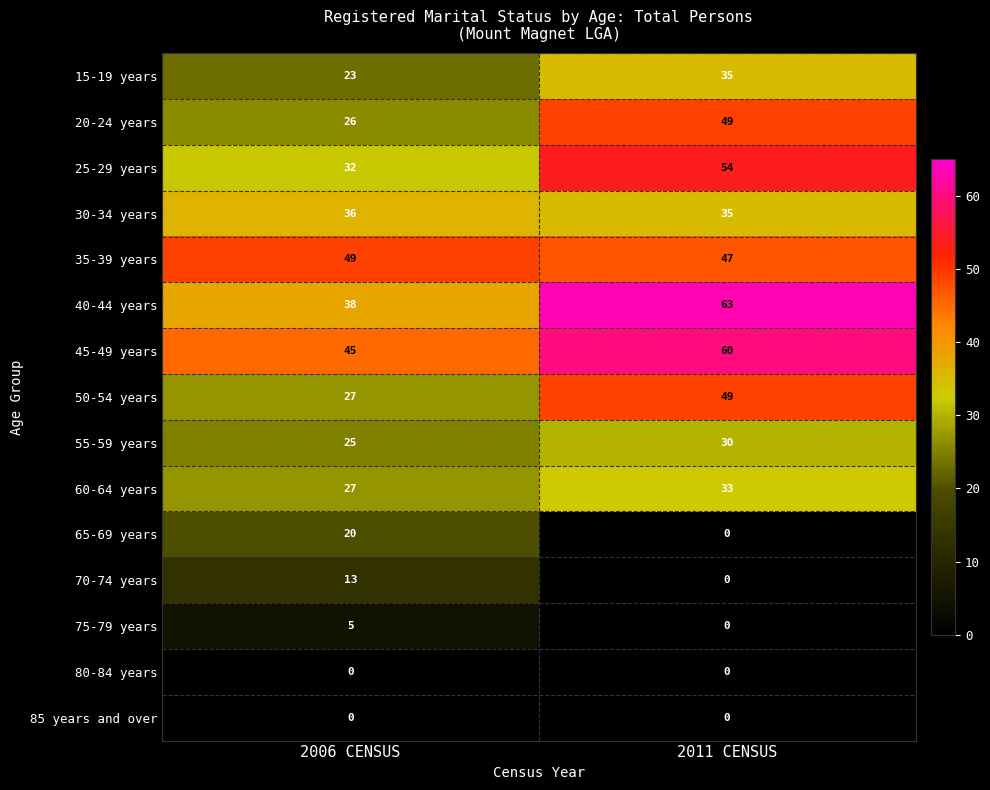

What is the sum of the 65-69 years values at 2011 CENSUS and 2006 CENSUS?

20